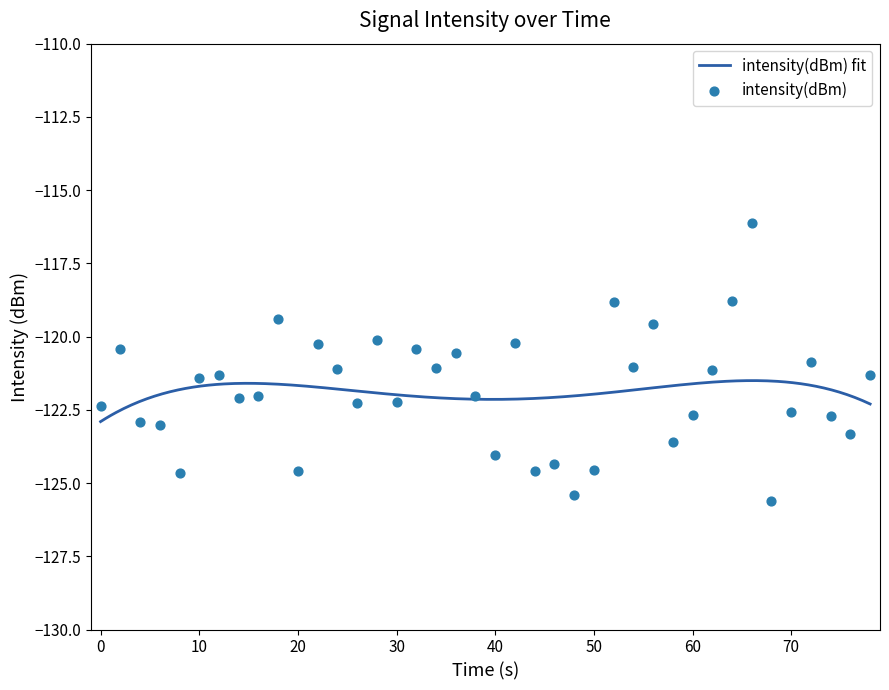

What is the lowest value of the intensity(dBm) fit series?

-122.9